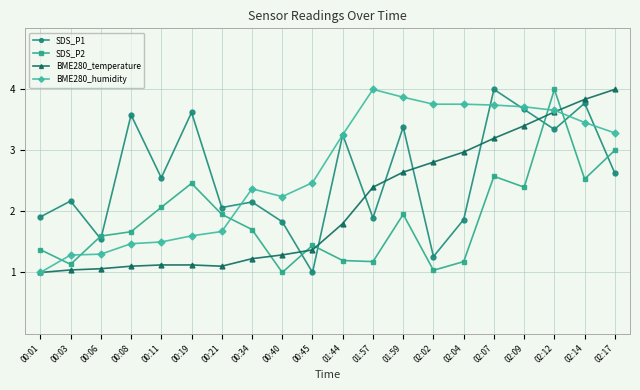

Which series changed the most between 00:06 and 02:07?

SDS_P1